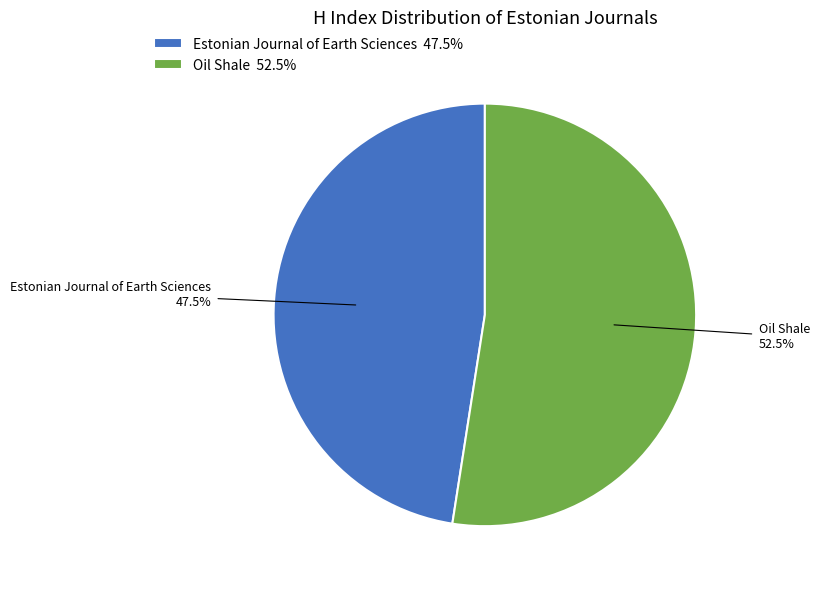

Which category has the smallest portion of the pie?

Estonian Journal of Earth Sciences